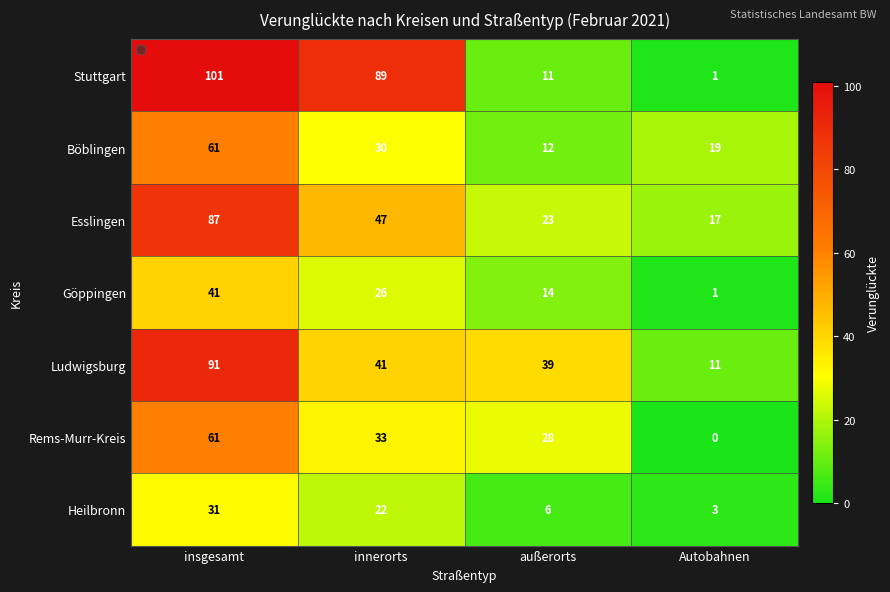

List the labels in order of Stuttgart value, smallest first.

Autobahnen, außerorts, innerorts, insgesamt